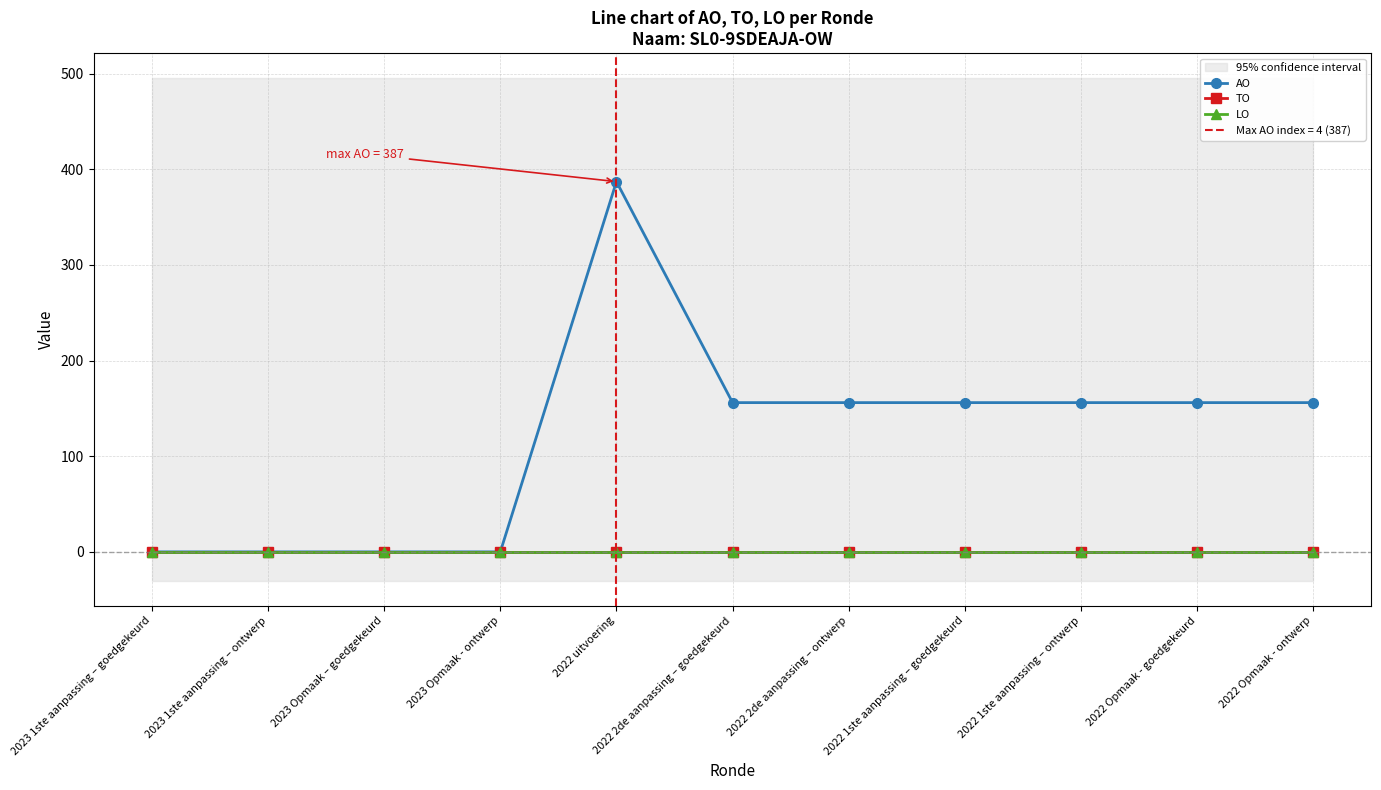

At 2022 1ste aanpassing – goedgekeurd, list the series in order from largest to smallest.

AO, TO, LO